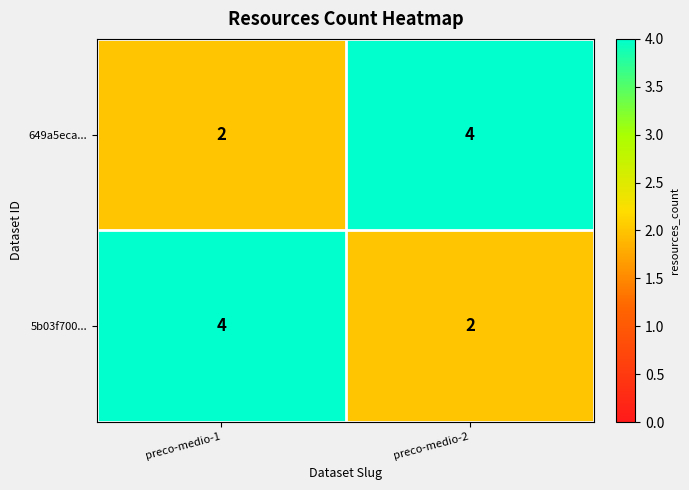

List the labels in order of 649a5eca... value, largest first.

preco-medio-2, preco-medio-1